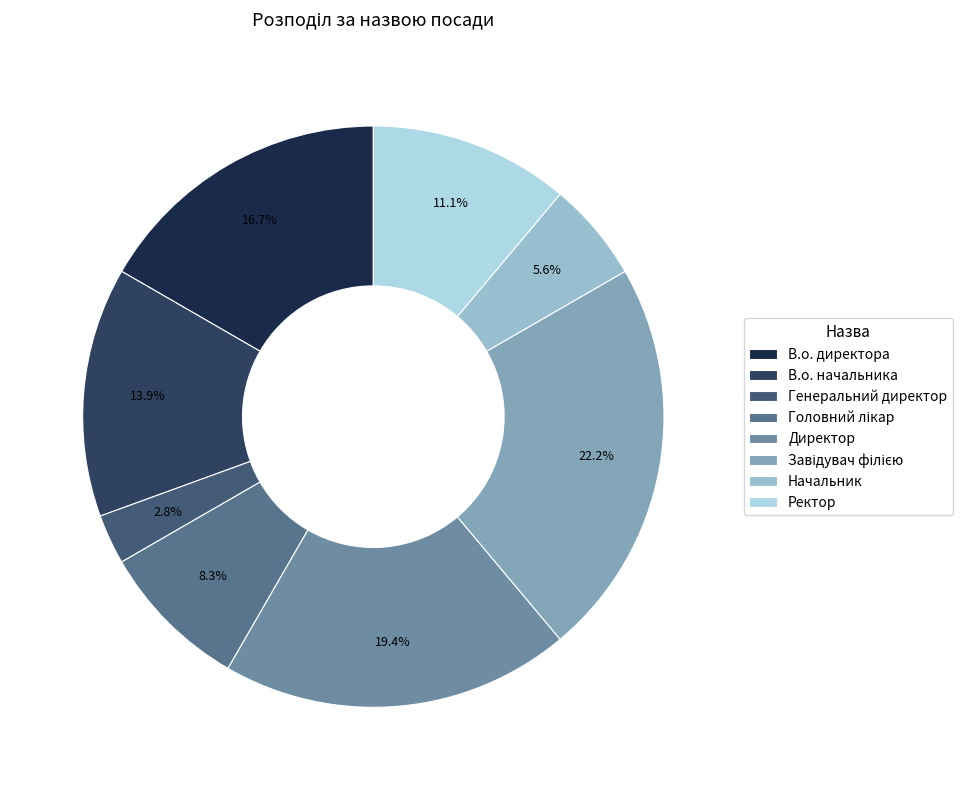

To the nearest percent, what percentage of the pie is В.о. начальника?

14%